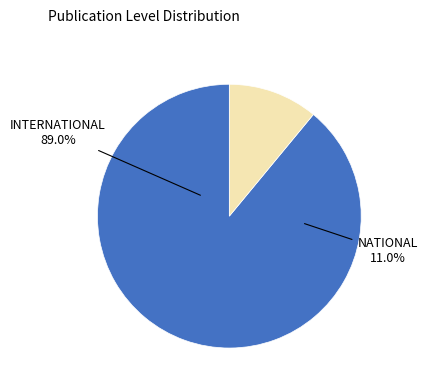

To the nearest percent, what portion does INTERNATIONAL represent?

89%